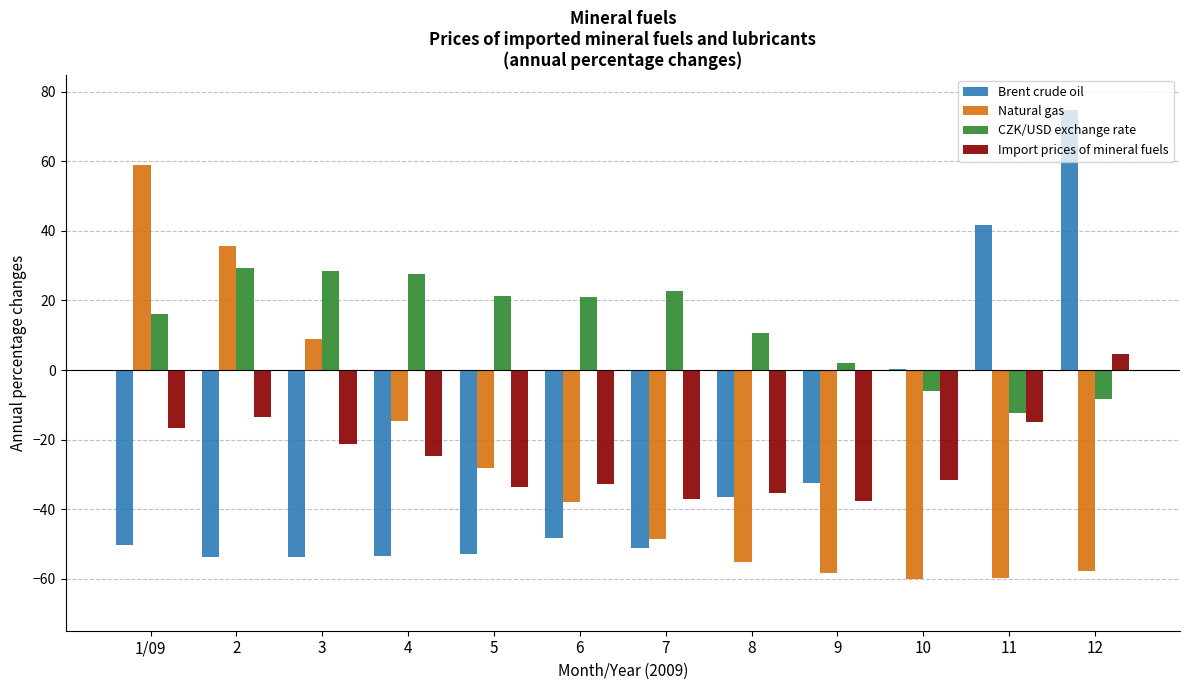

What is the sum of the Natural gas values at 7 and 10?

-108.7